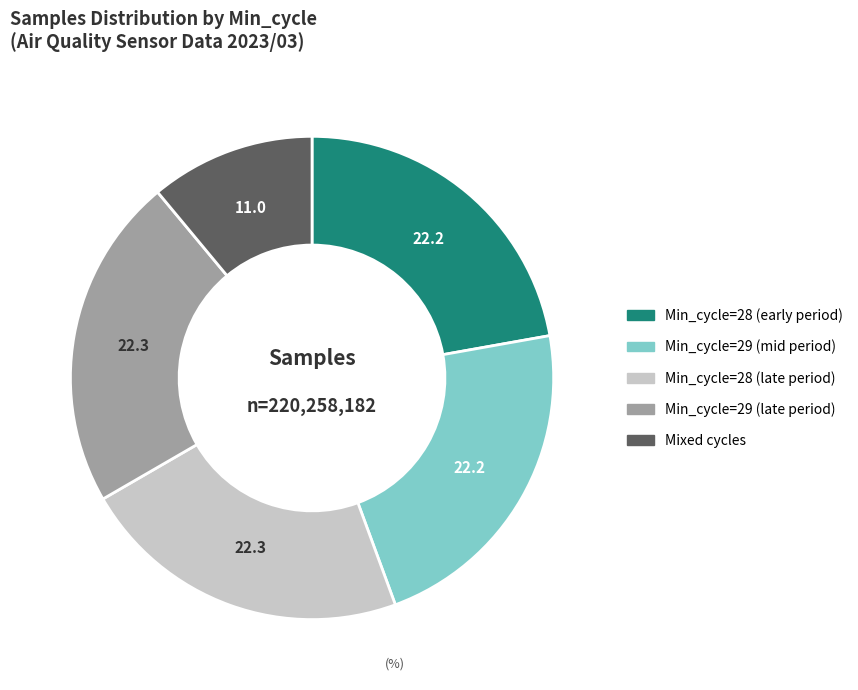

Is there any slice that represents more than half of the pie?

No